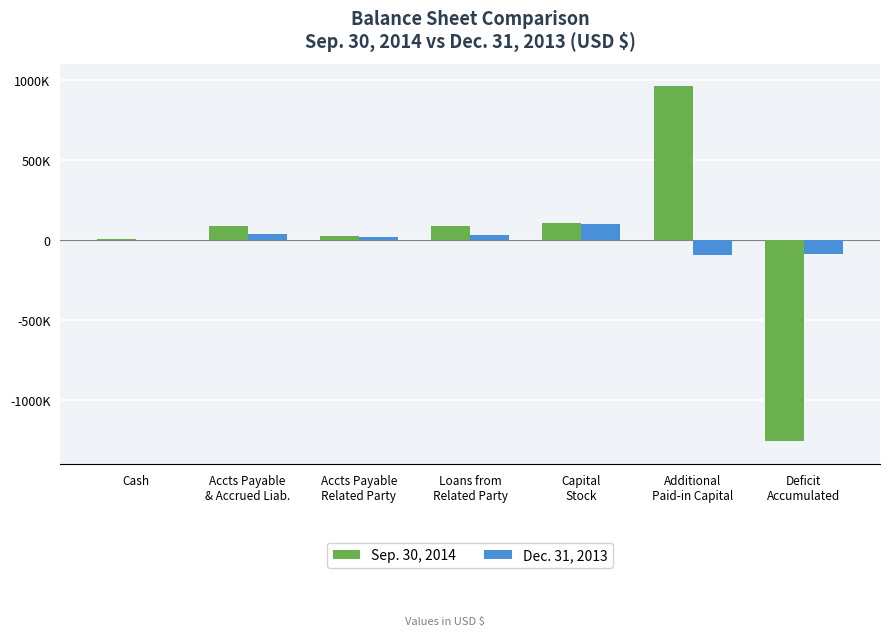

What are all the series names shown in the legend?

Sep. 30, 2014, Dec. 31, 2013